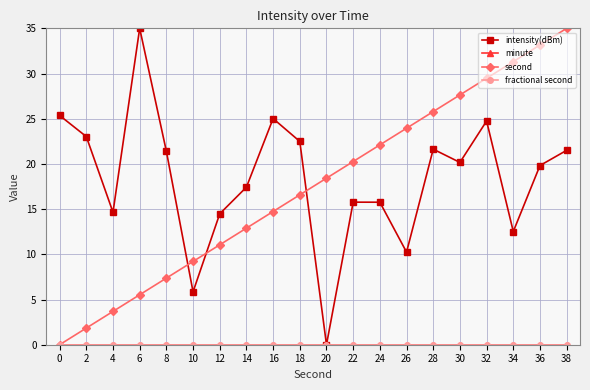

Rank the series by their maximum value, from highest to lowest.

intensity(dBm), second, minute, fractional second